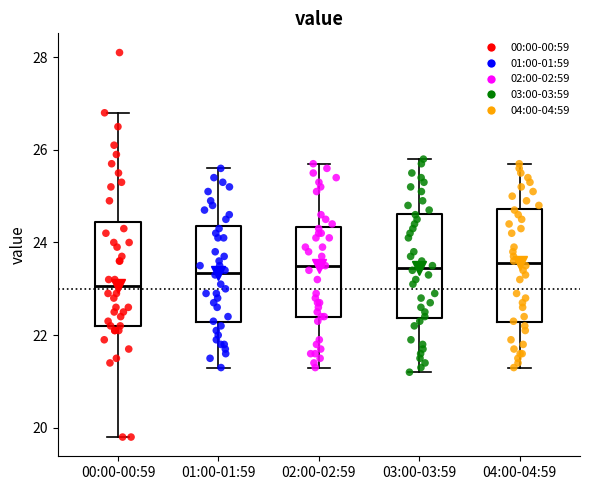

Where is the upper edge of the box for 02:00-02:59 on the y-axis? The values are not printed on the chart, so give them approximately, as read against the axis.

24.4